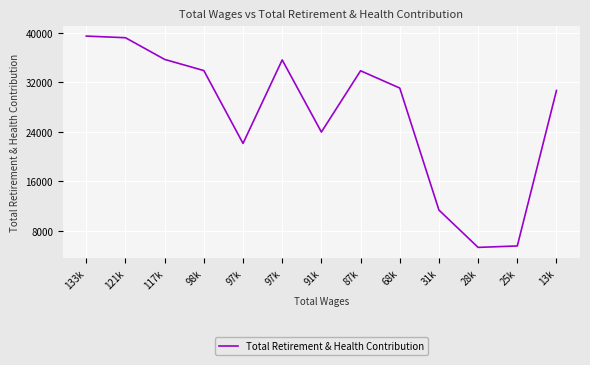

What is the ratio of the value at 13k to the value at 91k?

1.3